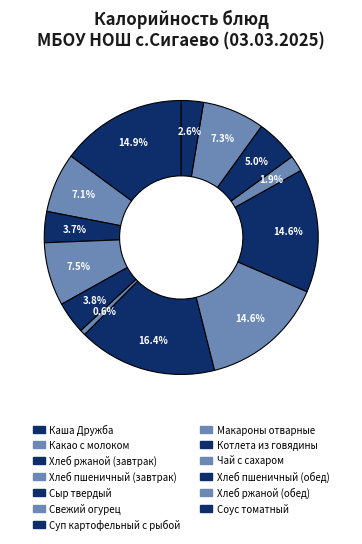

What percentage is the Каша Дружба slice, to the nearest percent?

15%